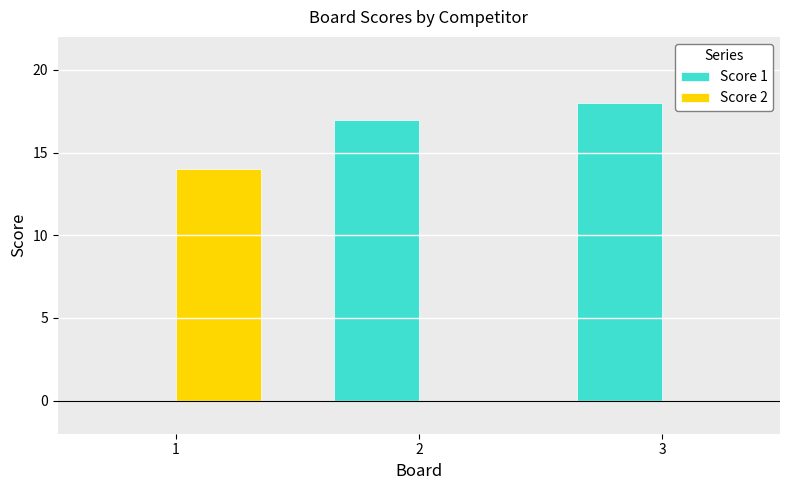

Is it true that Score 2 equals -7 at 3?

False